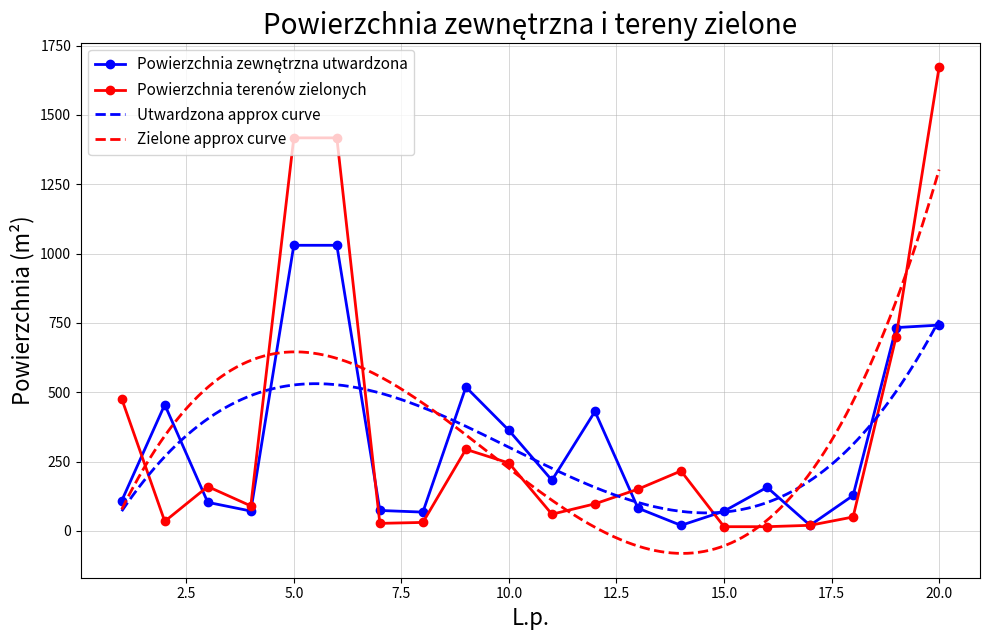

Between 7 and 2, which is larger?

2